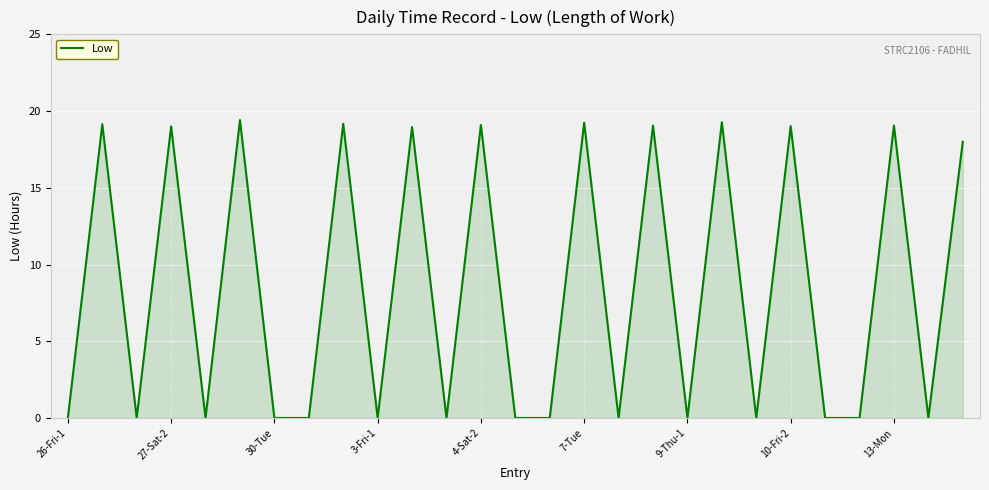

What is the difference between the maximum and minimum values?

19.4